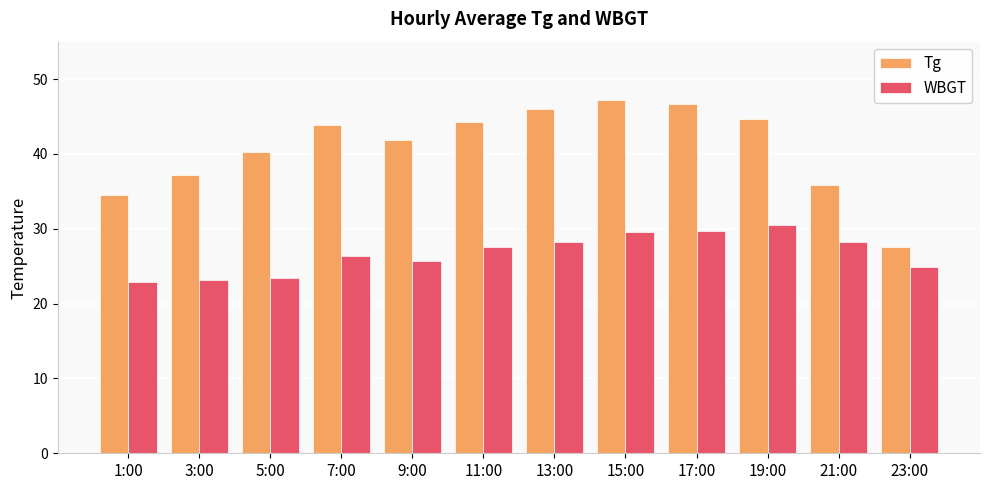

What is the difference between the WBGT values at 9:00 and 7:00?

0.7